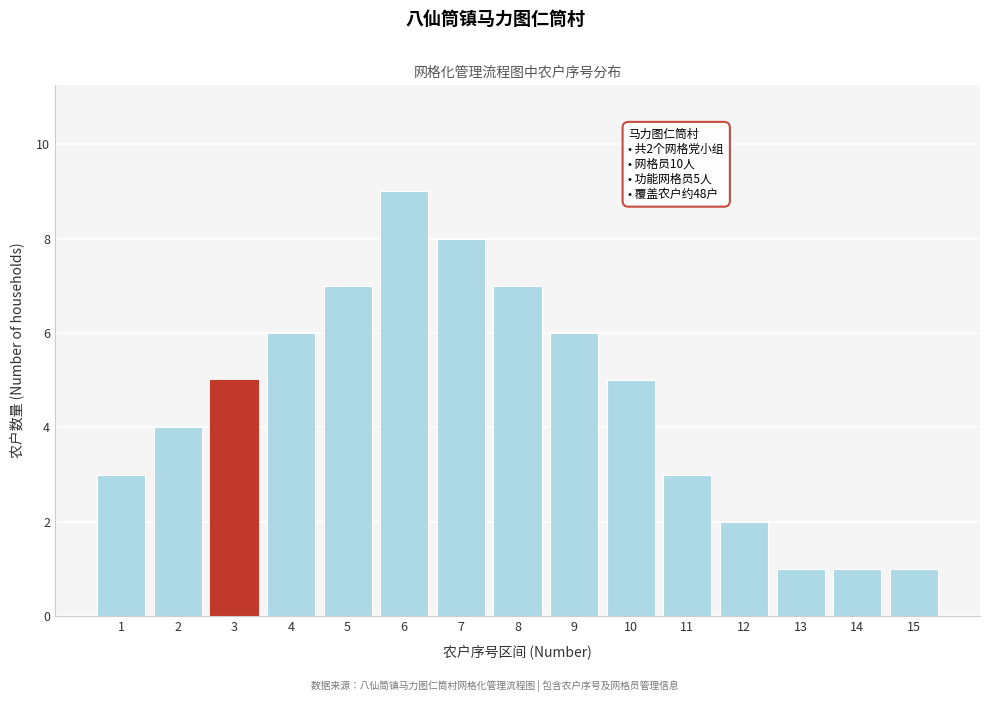

Reading left to right, list all the values displayed in this chart.

3	4	5	6	7	9	8	7	6	5	3	2	1	1	1